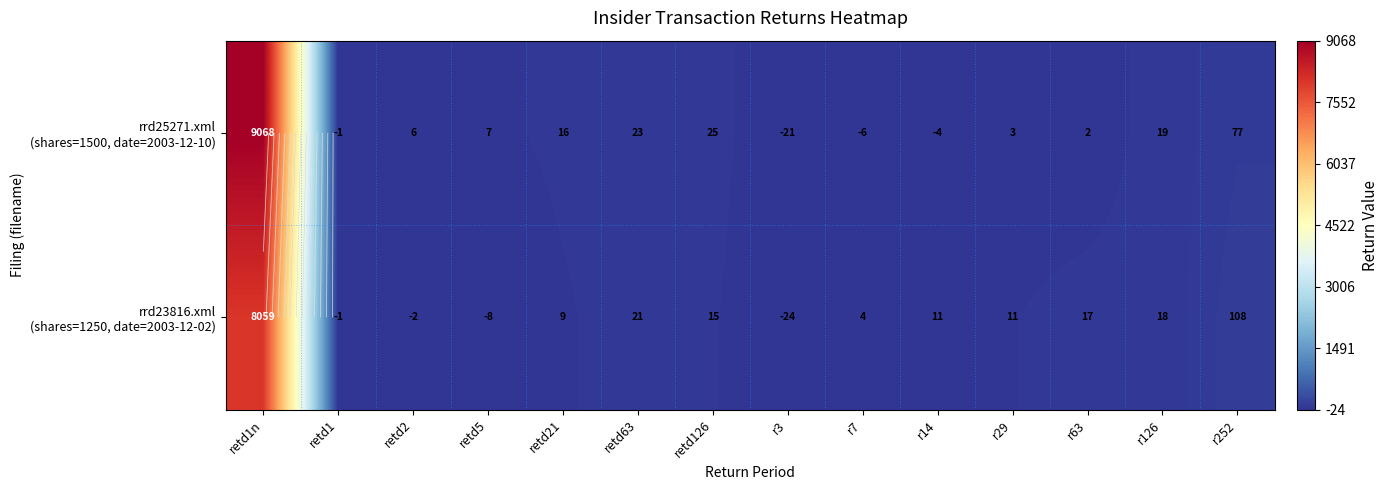

Is it true that rrd23816.xml (shares=1250, date=2003-12-02) equals 9 at retd21?

True